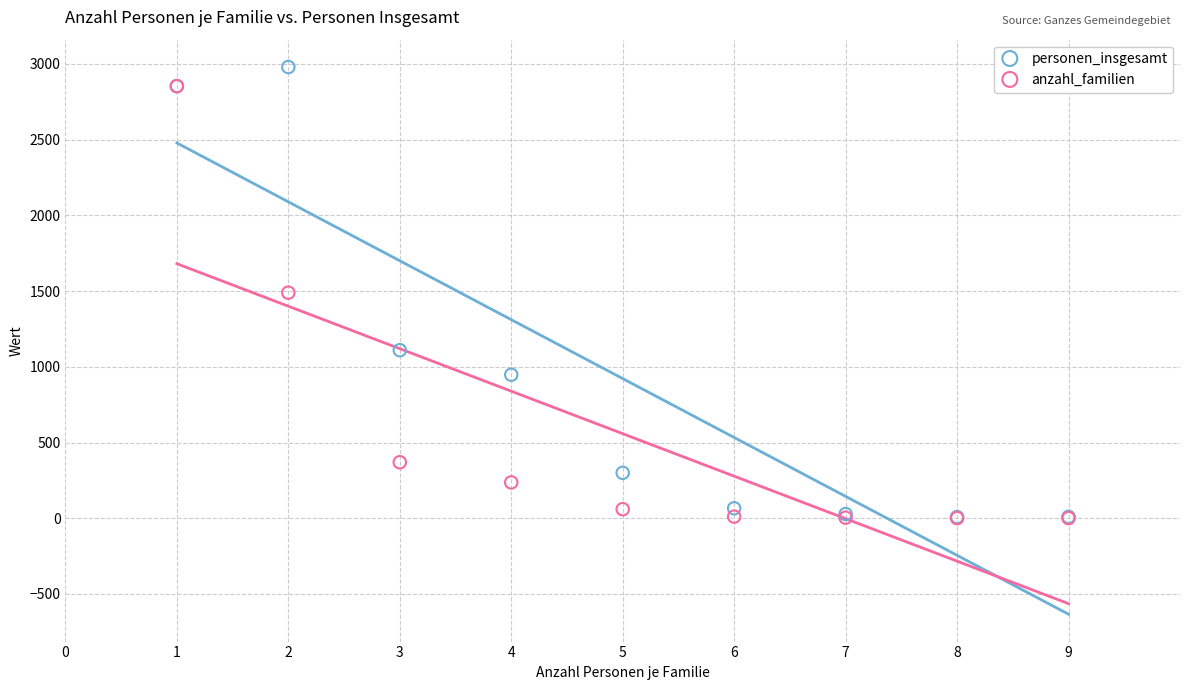

In the anzahl_familien series, what Y value is closest to 1427?

1490